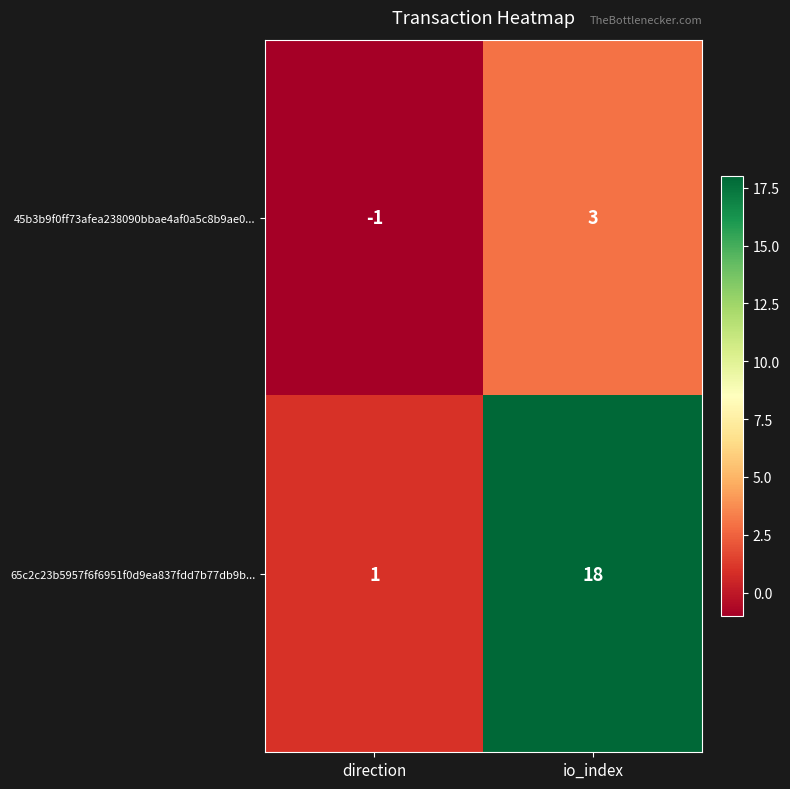

Which category has the highest value in the 65c2c23b5957f6f6951f0d9ea837fdd7b77db9b... series?

io_index